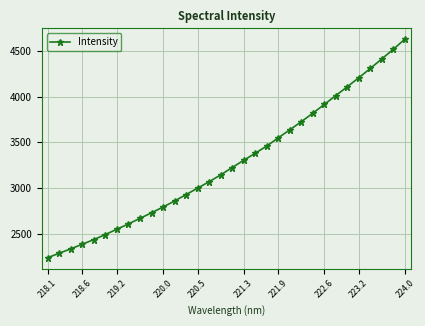

What is the sum of all values?

104701.0